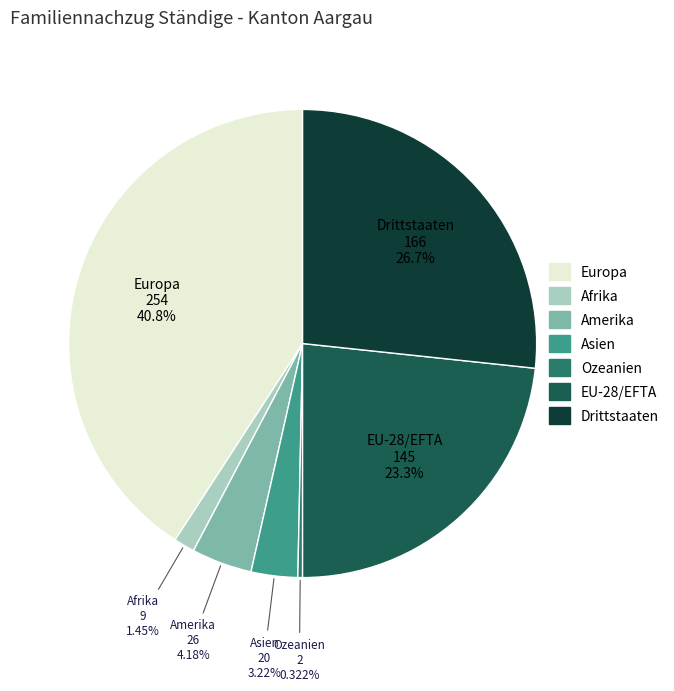

Which category has the biggest portion of the pie?

Europa